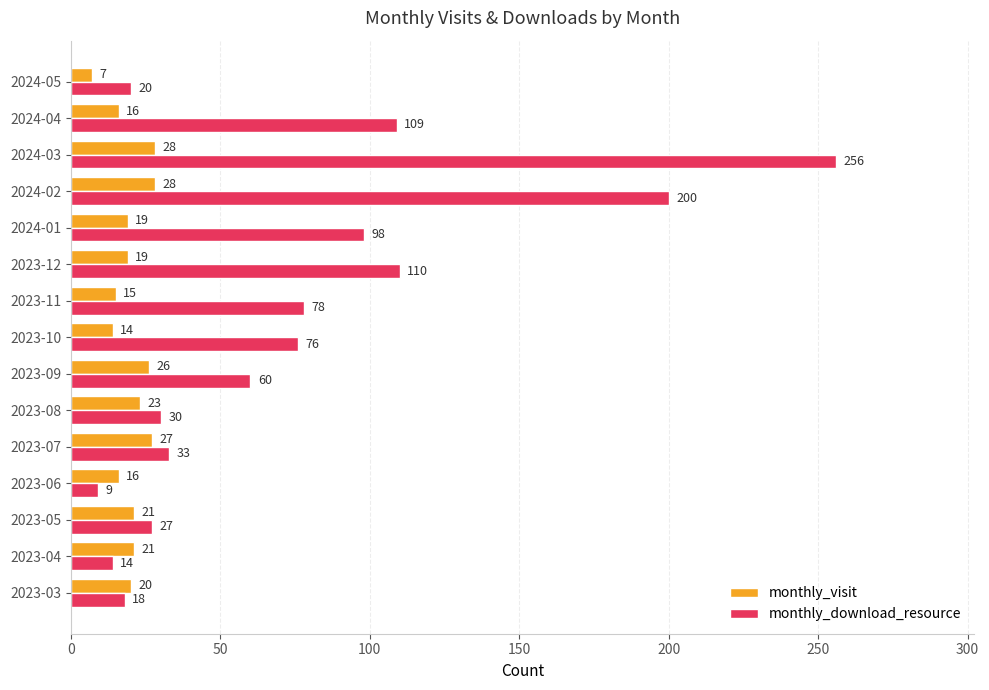

What are all the series names shown in the legend?

monthly_visit, monthly_download_resource